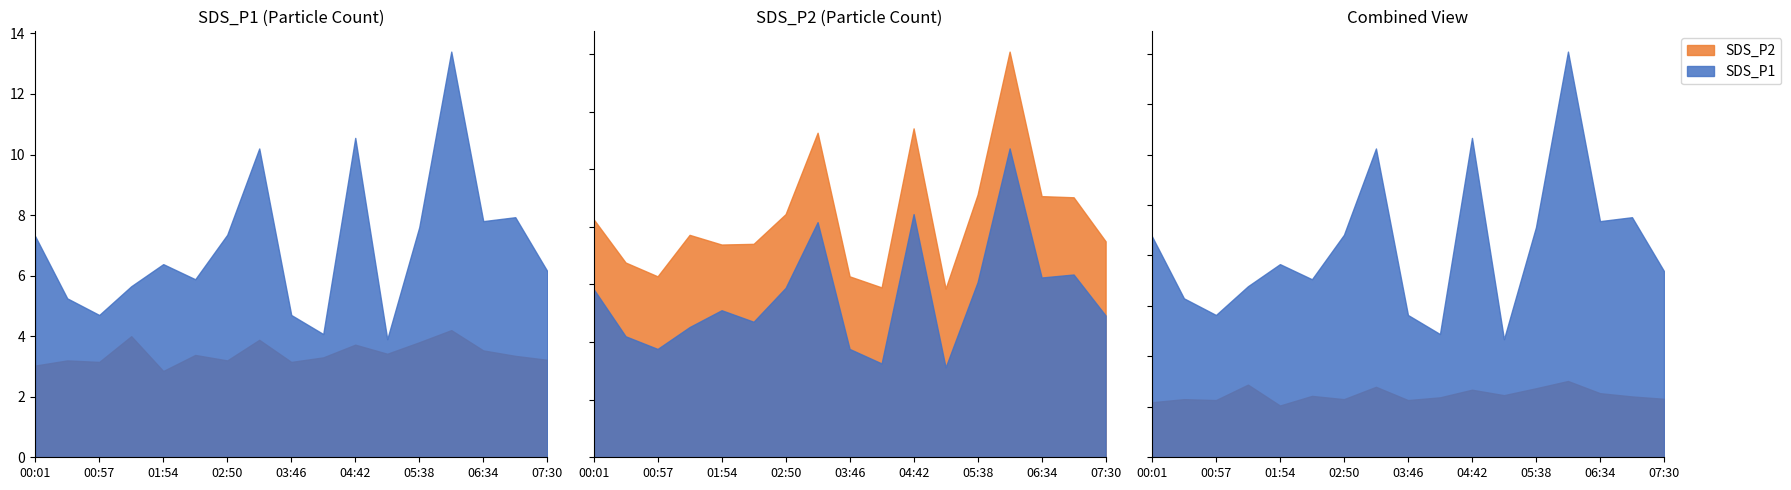

Is it true that SDS_P2 equals 1.6 at 07:30?

False